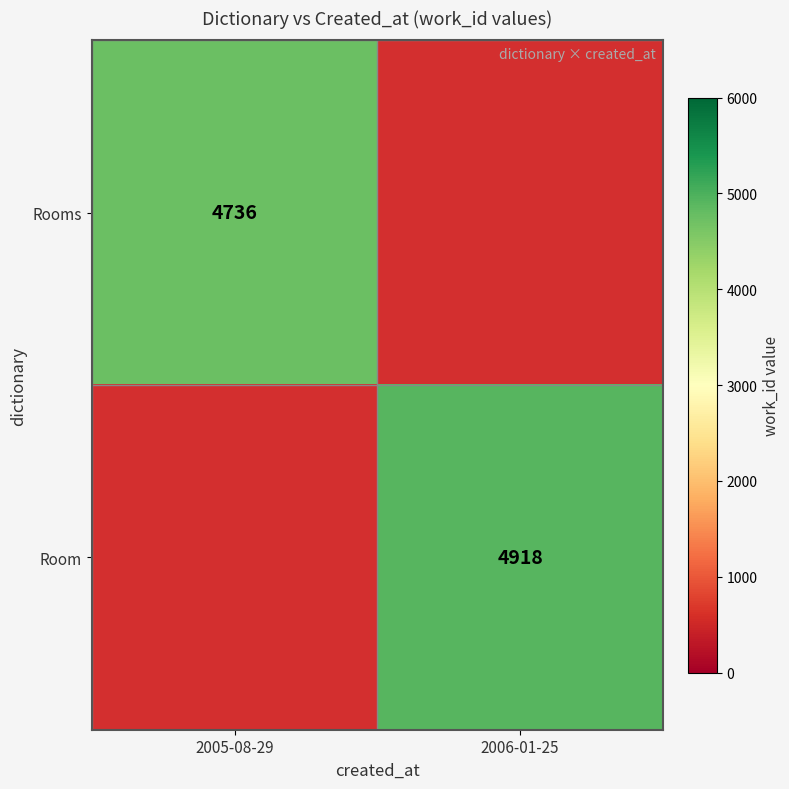

What is the maximum value shown in the chart?

4918.0